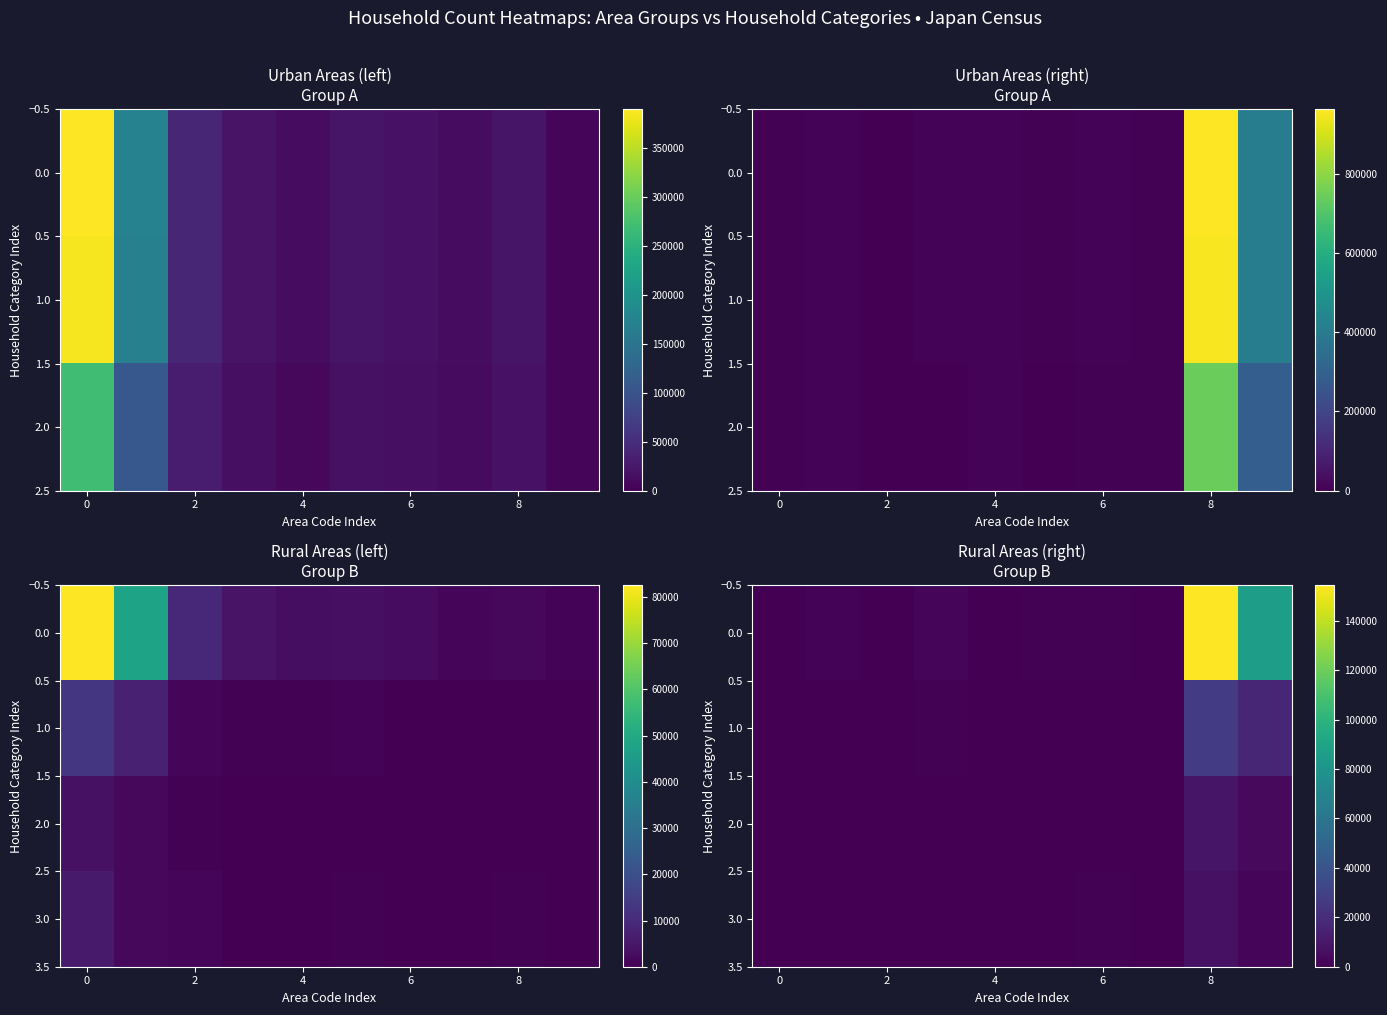

What is the lowest value of the 0.0 series?

87